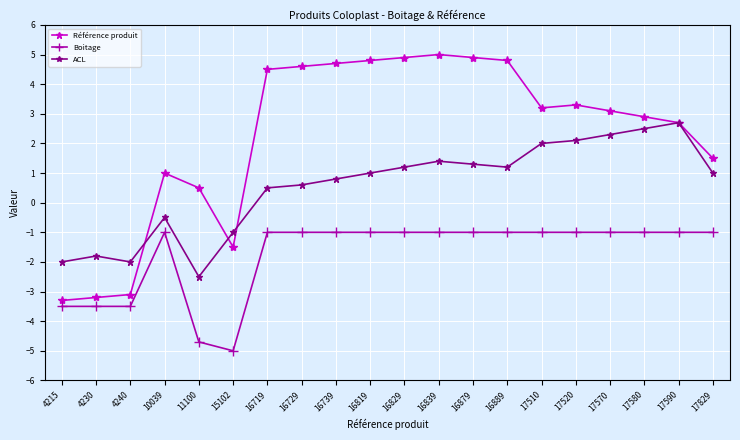

Is this an area chart (filled region under the line)?

No